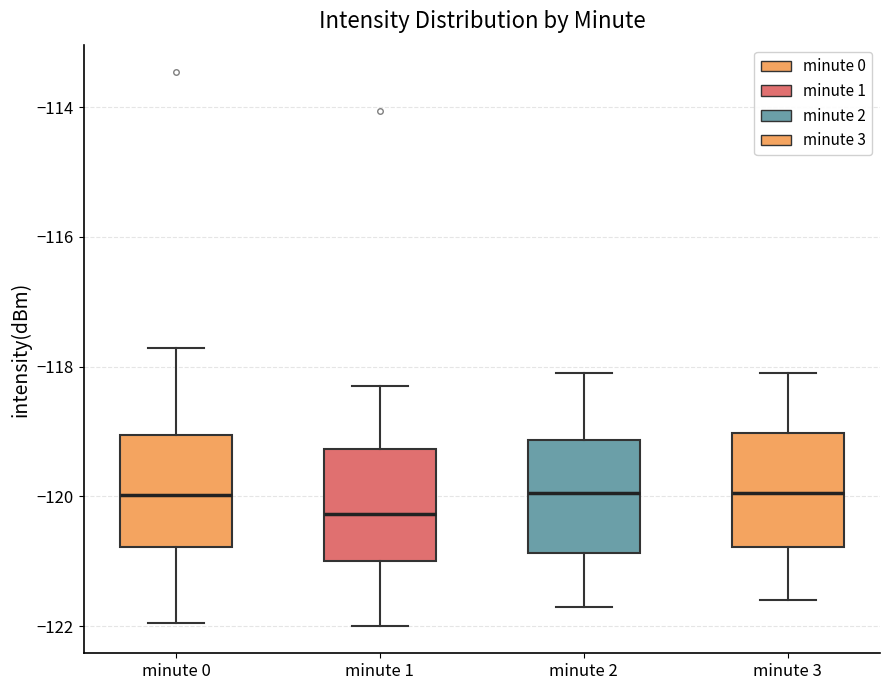

Which box has the lowest median line?

minute 1